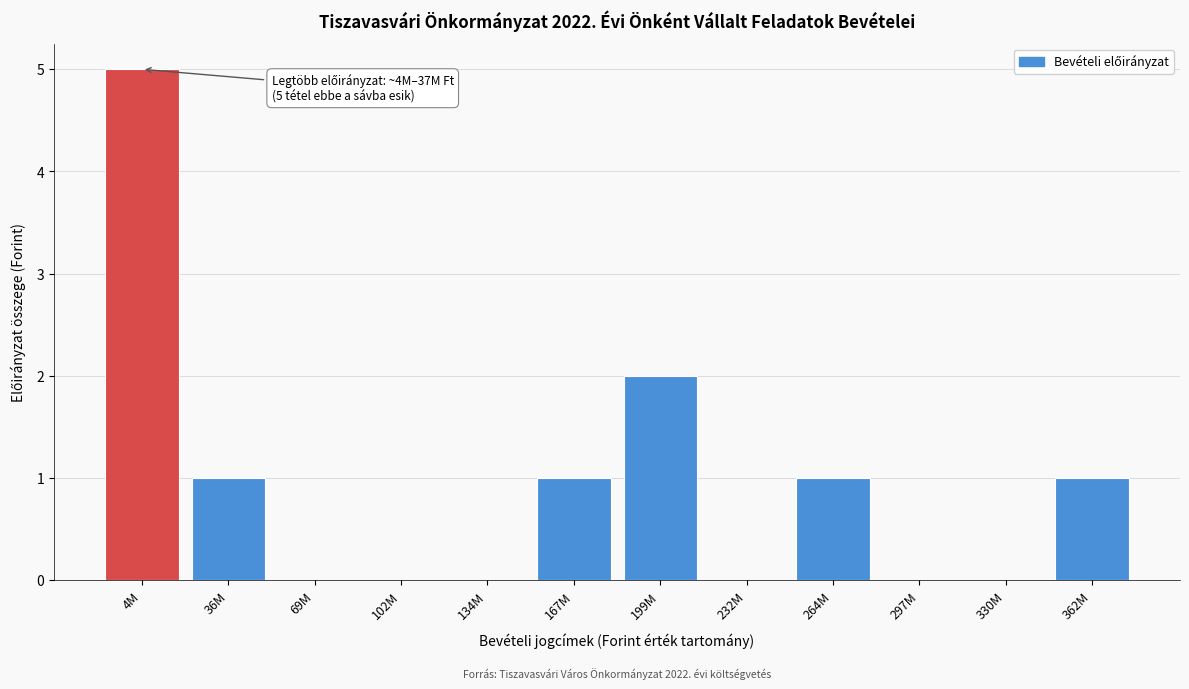

Reading left to right, transcribe all the data shown in this chart.

4M=5	36M=1	69M=0	102M=0	134M=0	167M=1	199M=2	232M=0	264M=1	297M=0	330M=0	362M=1